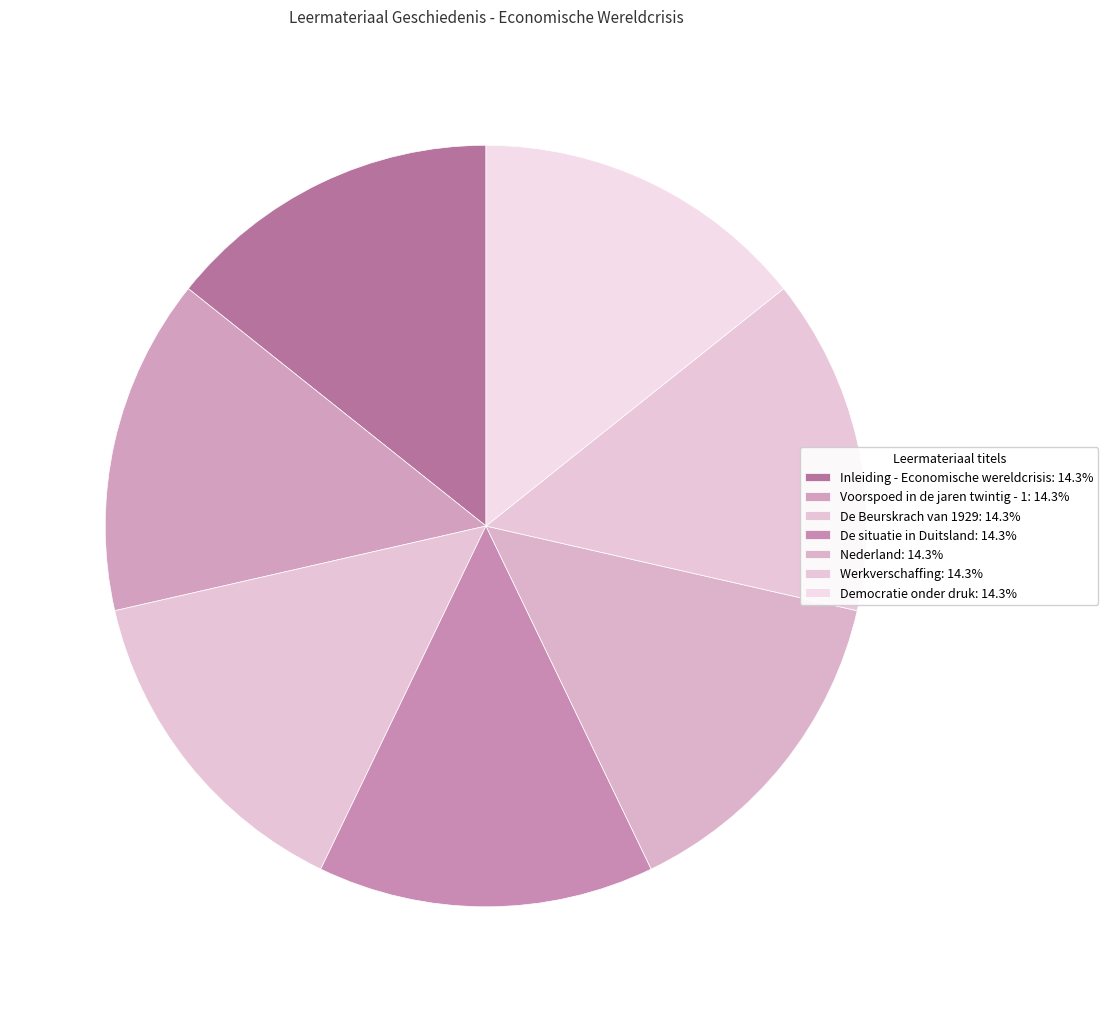

Approximately how many times larger is the value at De Beurskrach van 1929 compared to Democratie onder druk?

1.0